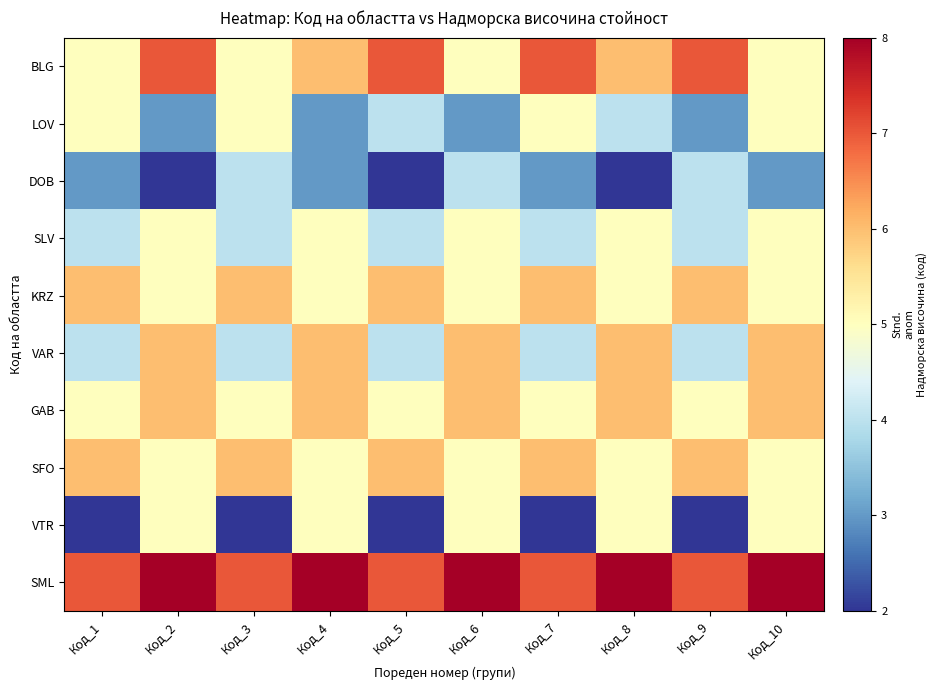

At how many categories does at least one series exceed 2?

10